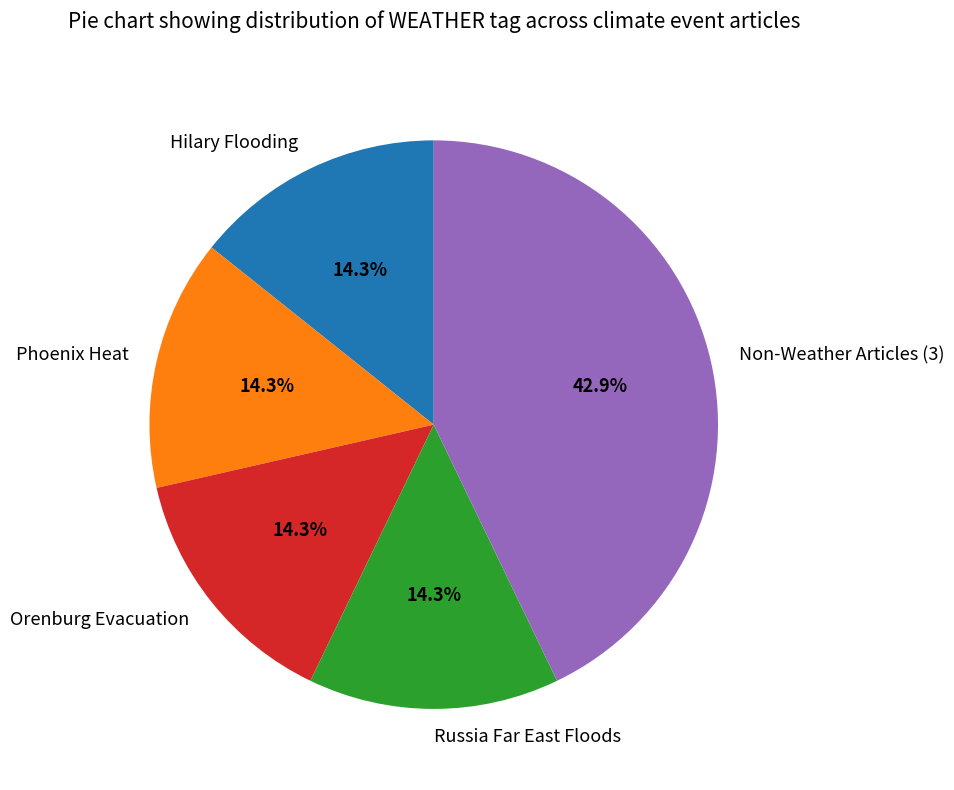

Does Non-Weather Articles (3) represent more than half of the total?

No